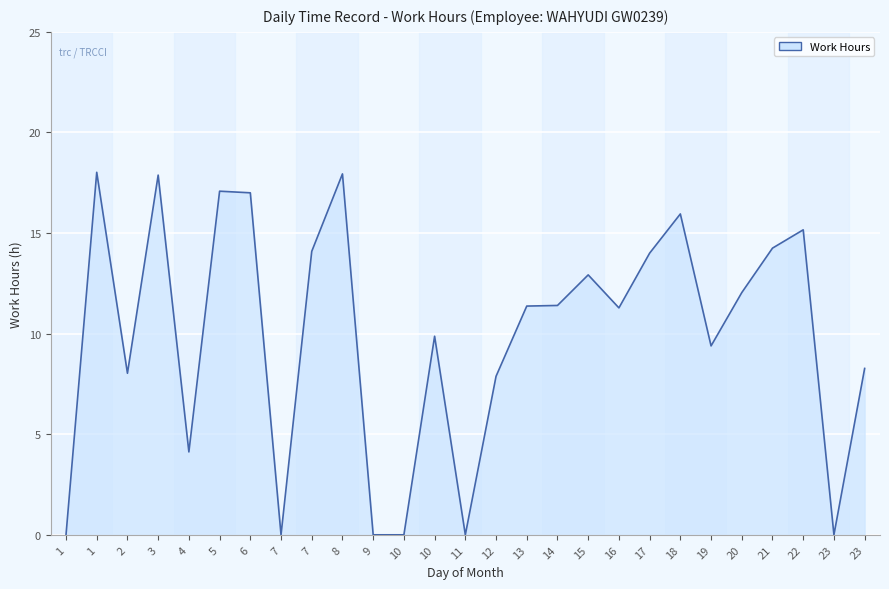

How many lines are shown in the chart?

1